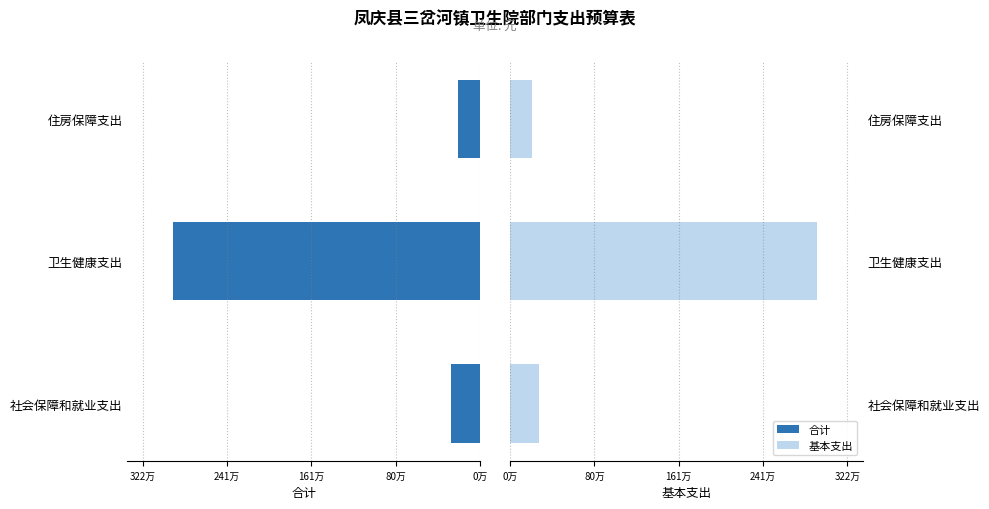

Is it true that 基本支出 equals 1033700.5 at 卫生健康支出?

False